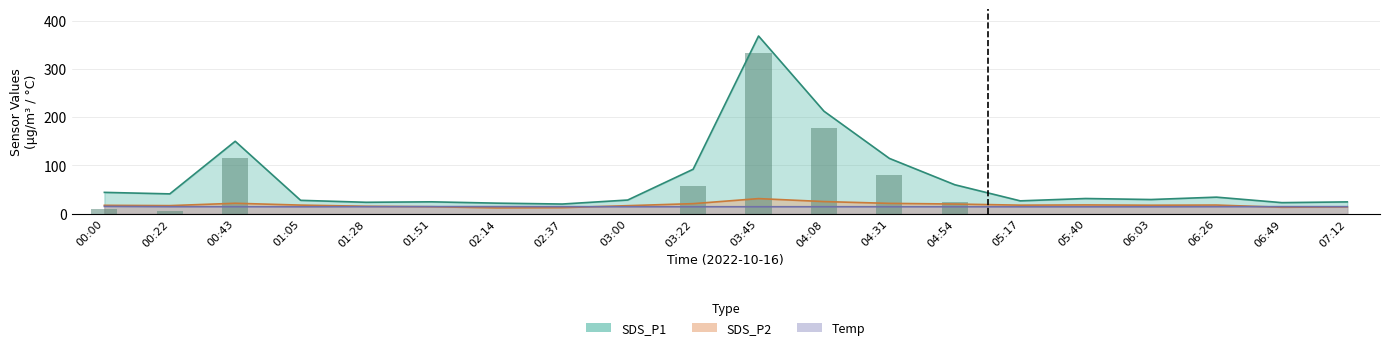

The Temp series shows 14.7 at 00:22. True or false?

True